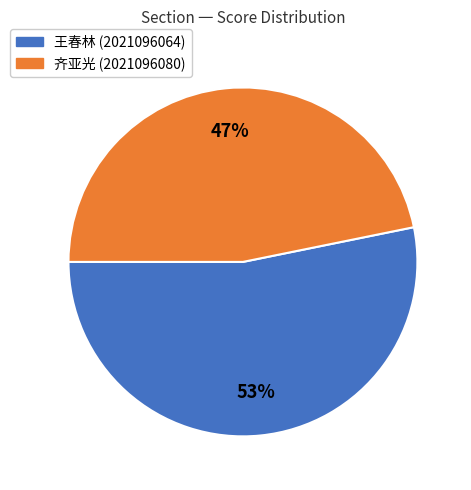

Does any single category account for the majority?

Yes